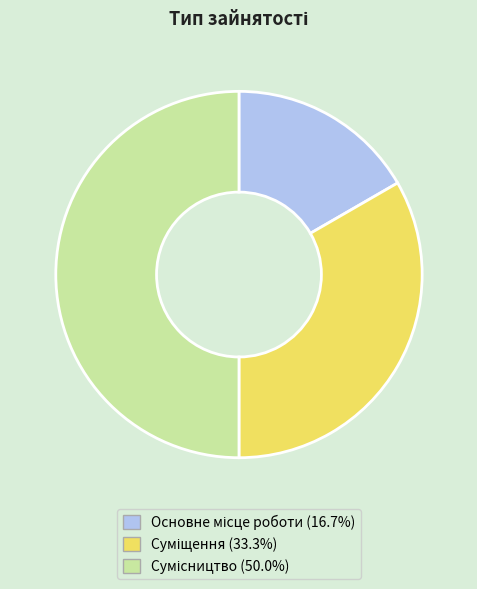

Which has a higher value, Суміщення or Основне місце роботи?

Суміщення